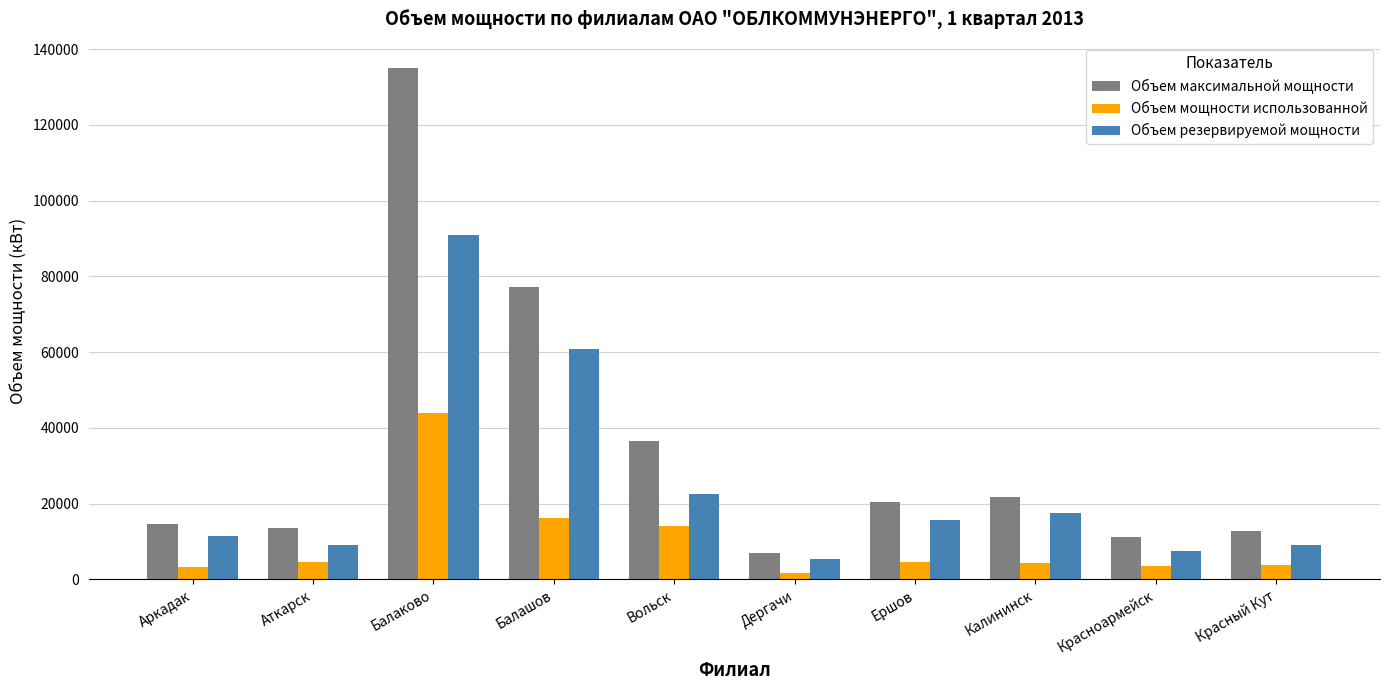

What is the minimum value shown in the chart?

1613.1